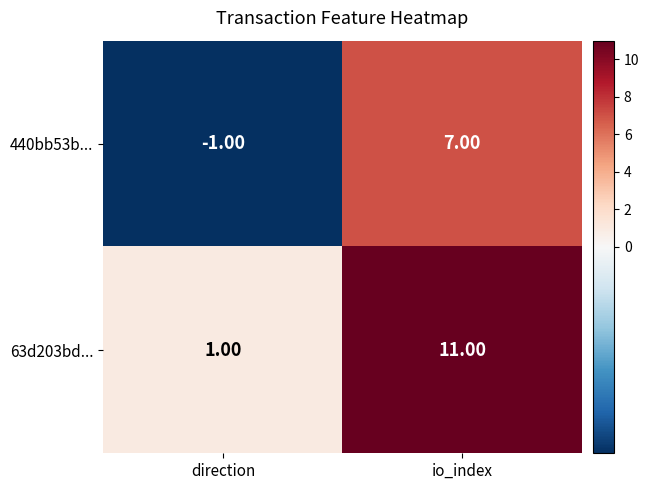

What is the total value across all series at io_index?

18